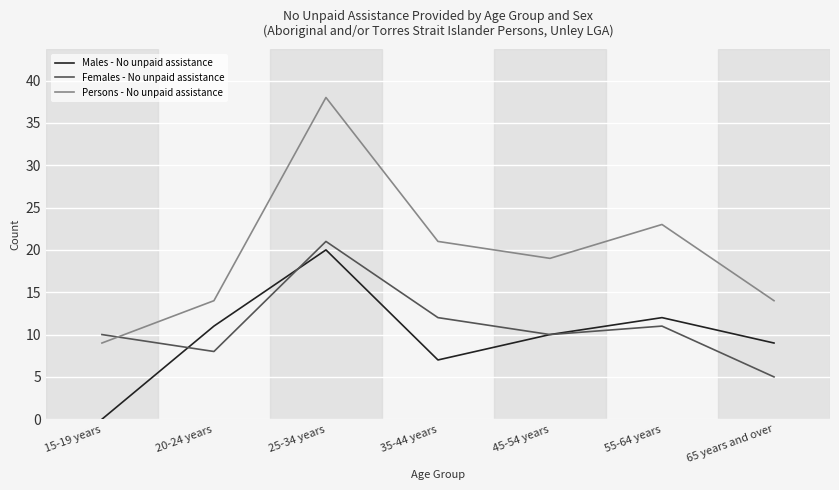

In Males - No unpaid assistance, how many points are higher than both neighbors (excluding endpoints)?

2